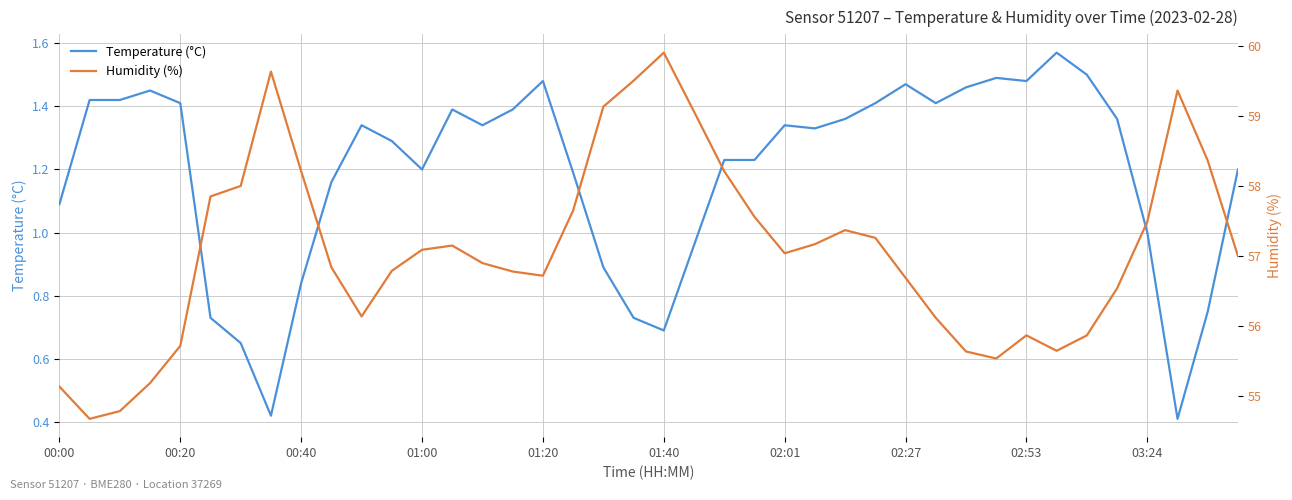

What is the minimum value shown in the chart?

0.4